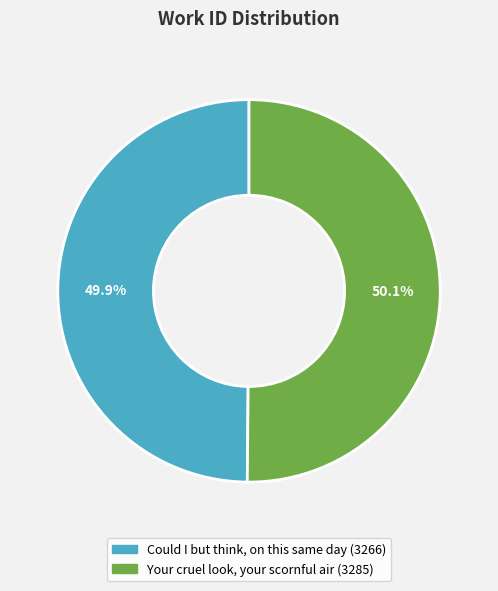

Combined, do Could I but think, on this same day and Your cruel look, your scornful air account for over 50%?

Yes